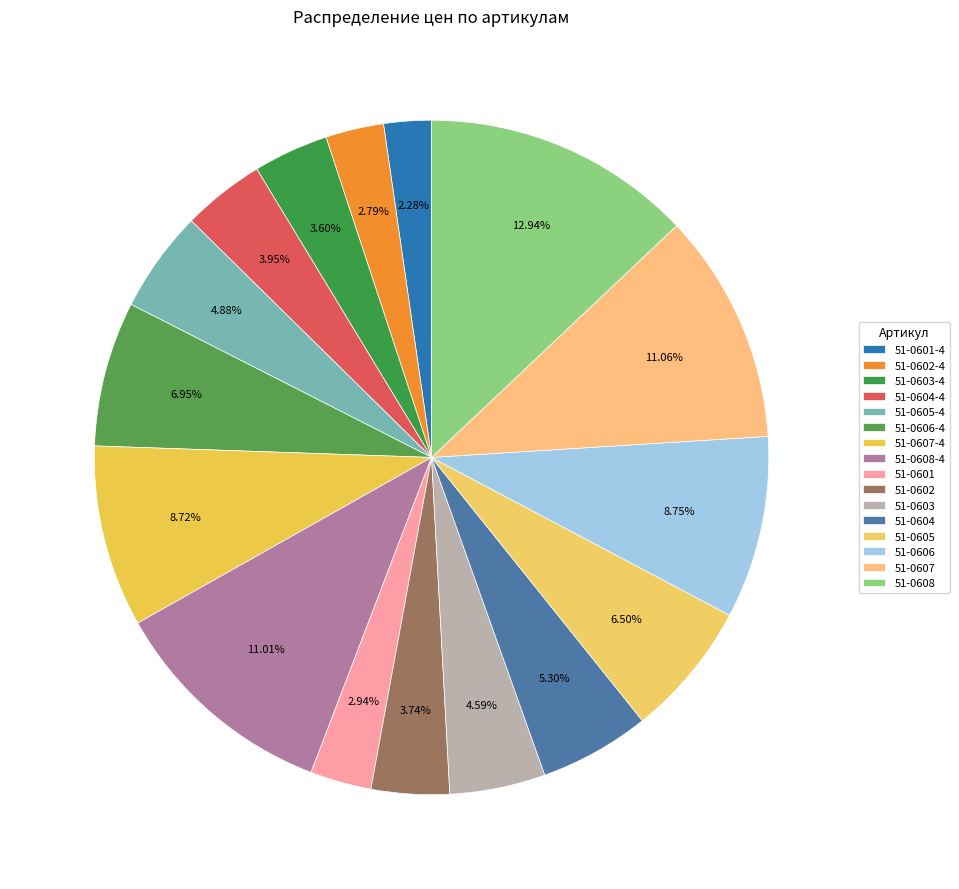

How many slices are in this pie chart?

16